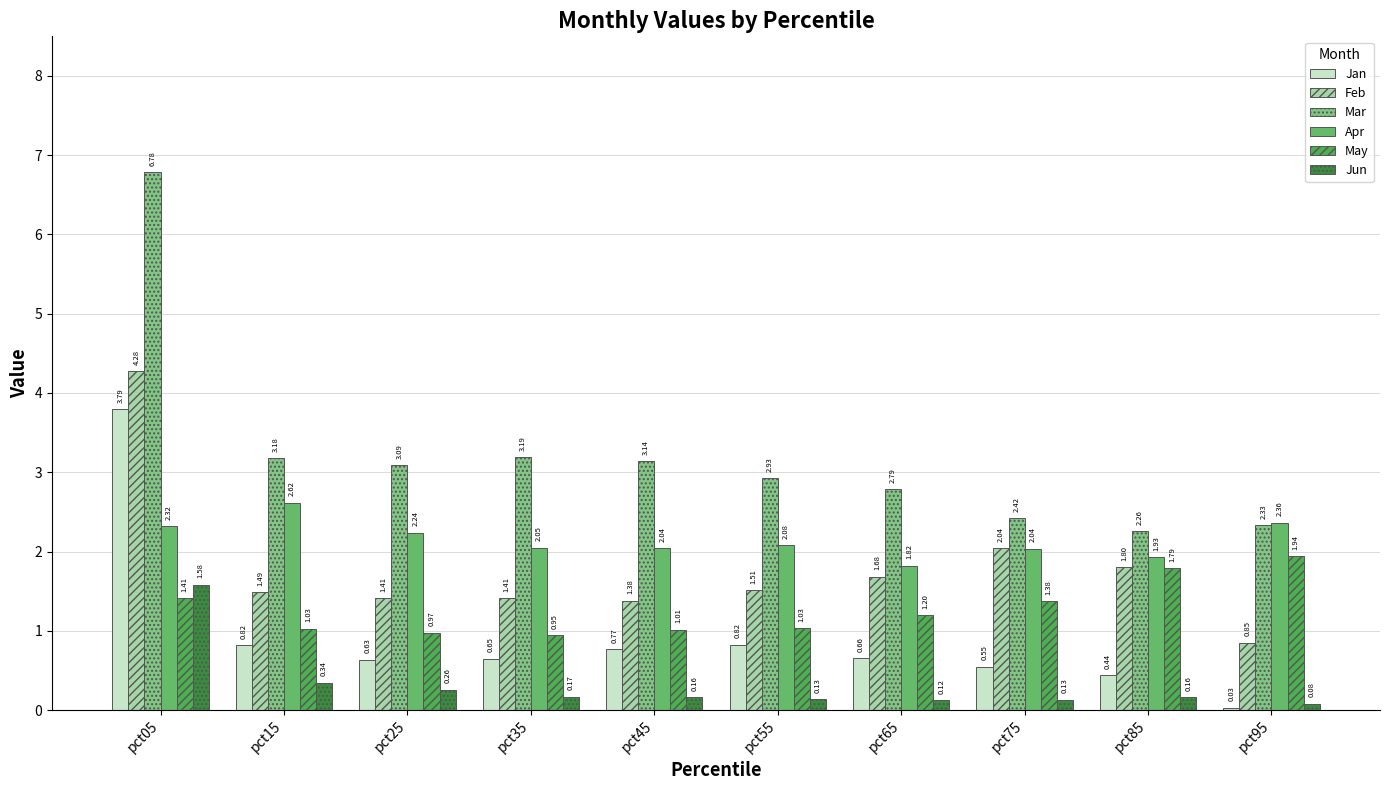

Does the chart contain any negative values?

No